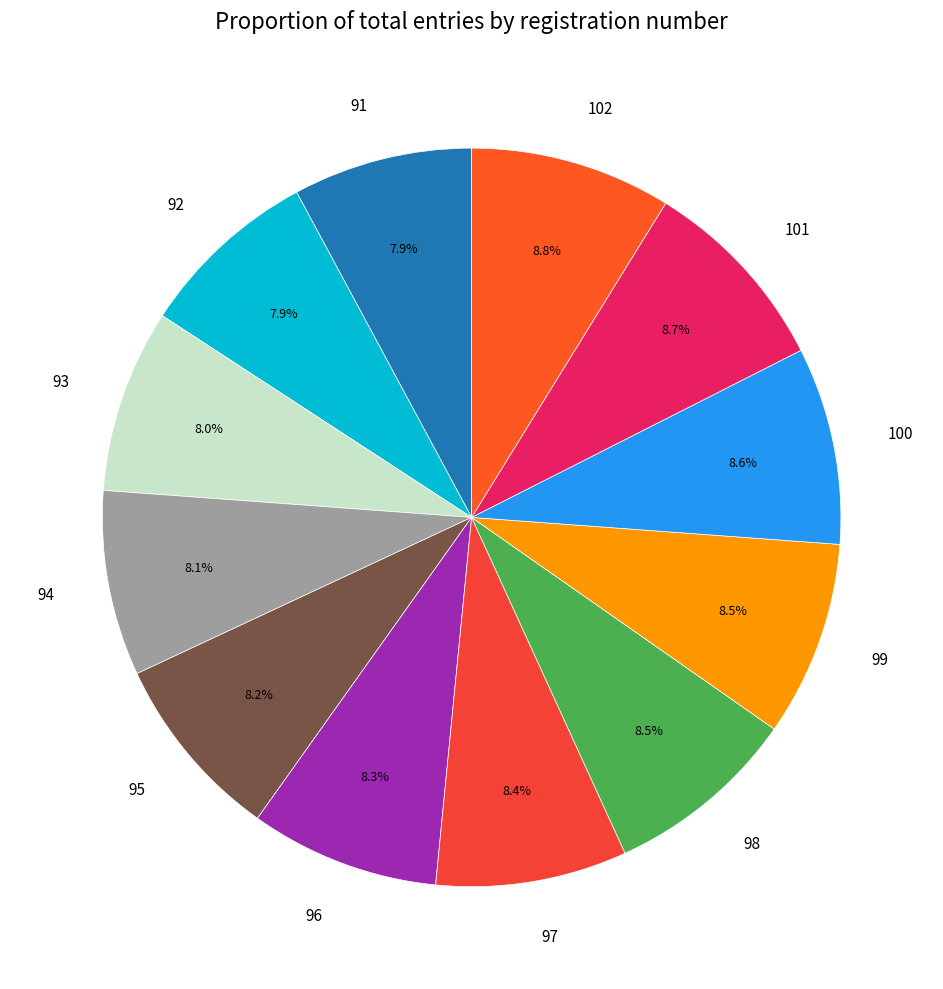

Is there any slice that represents more than half of the pie?

No